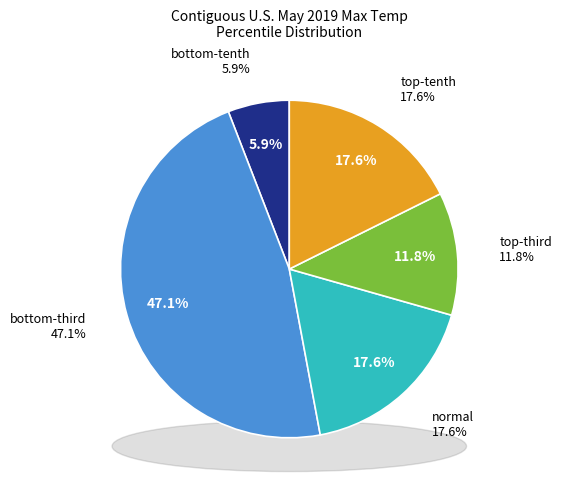

What is the smallest slice in the pie chart?

bottom-tenth